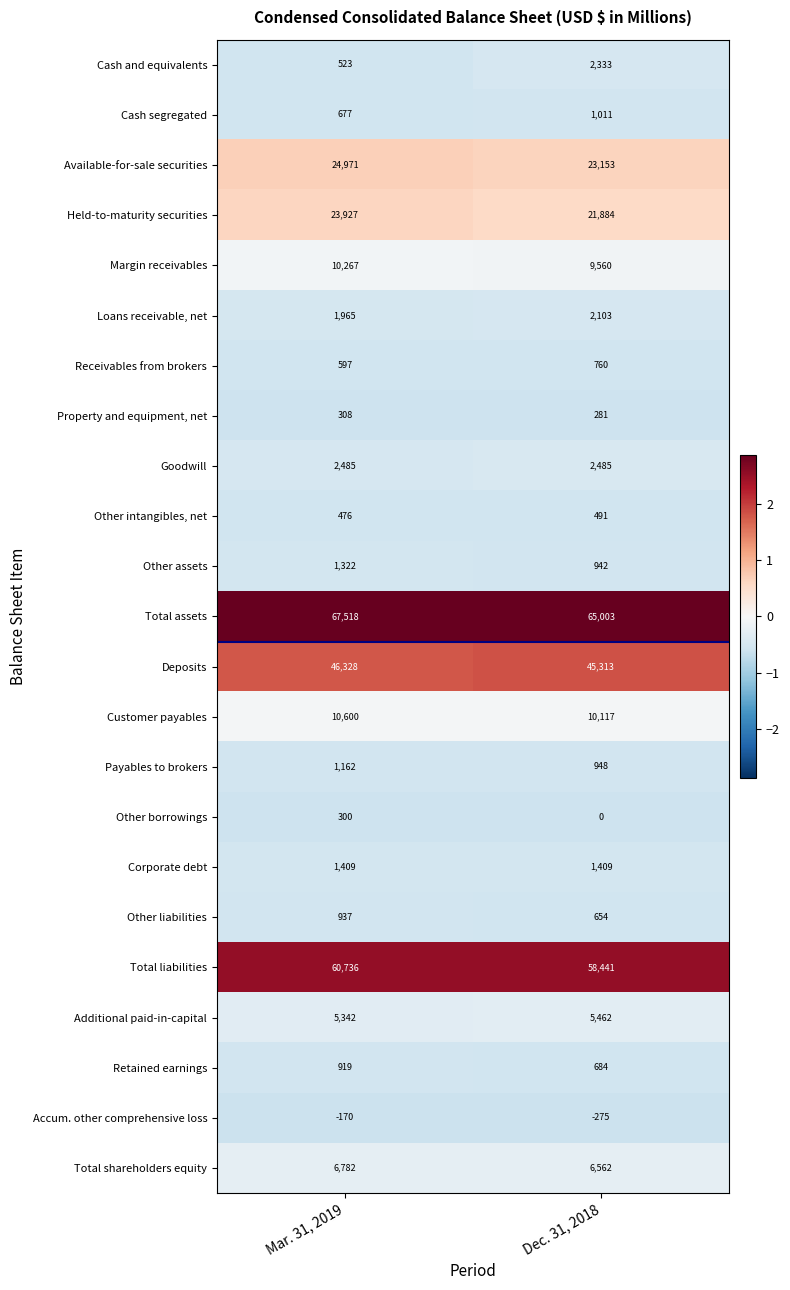

At which category does the chart reach its minimum across all series?

Dec. 31, 2018